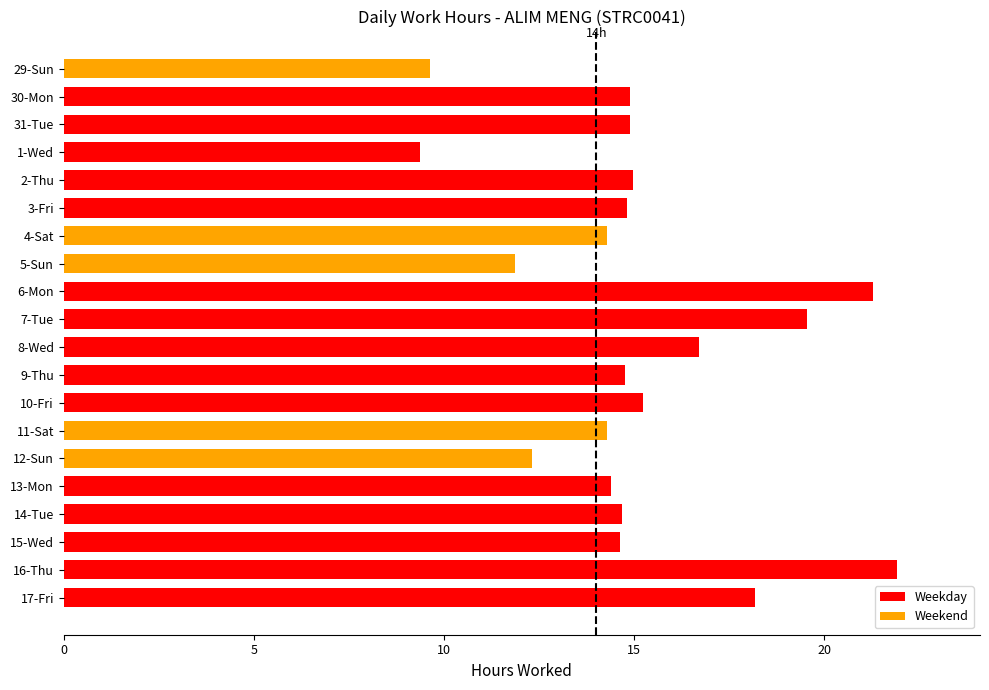

What is the greatest value displayed?

21.9